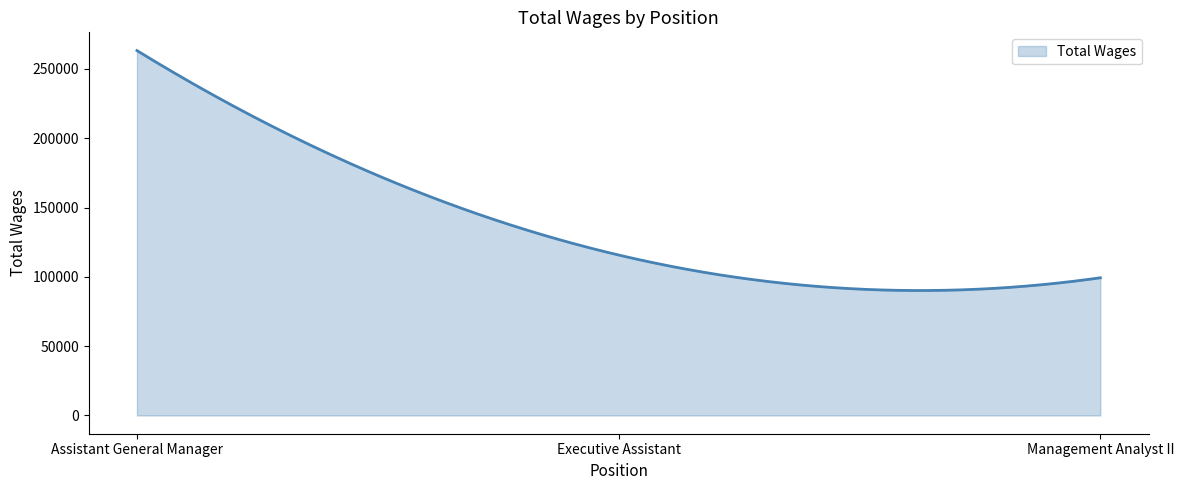

Does the chart have visible grid lines?

No